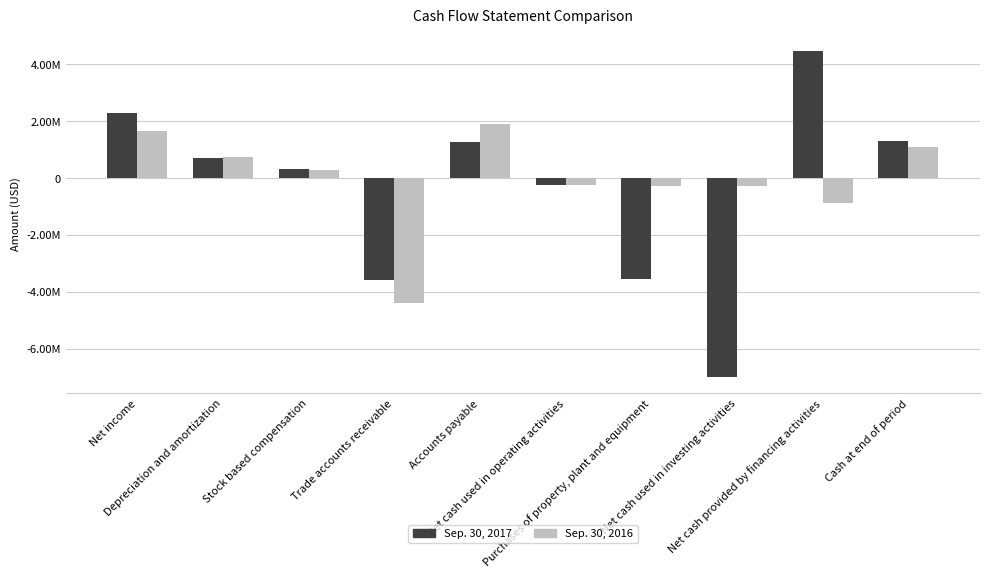

Are the bars grouped side by side (vs. stacked)?

Yes